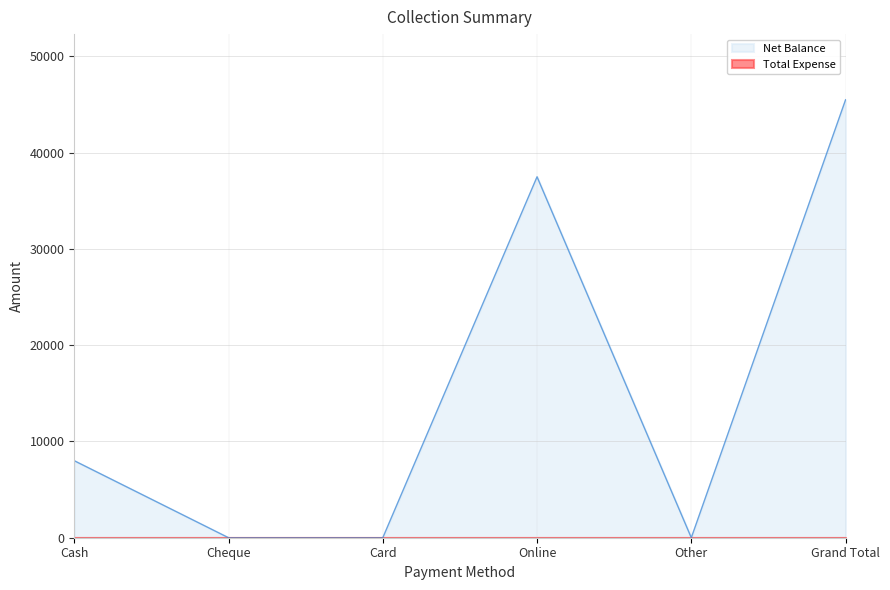

True or false: there are more than 0 points higher than both neighbors.

True